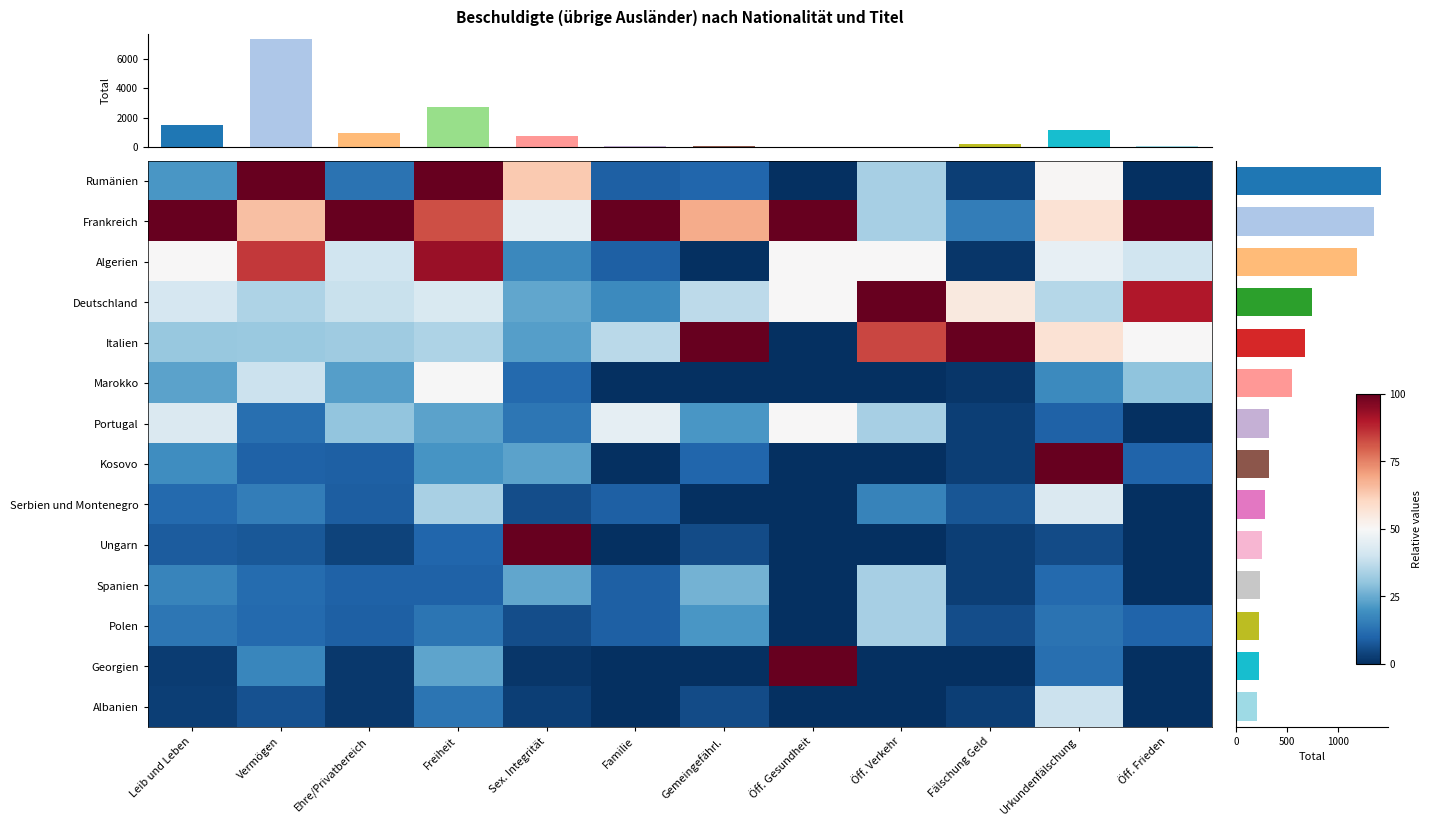

Count the number of data series in this chart.

14